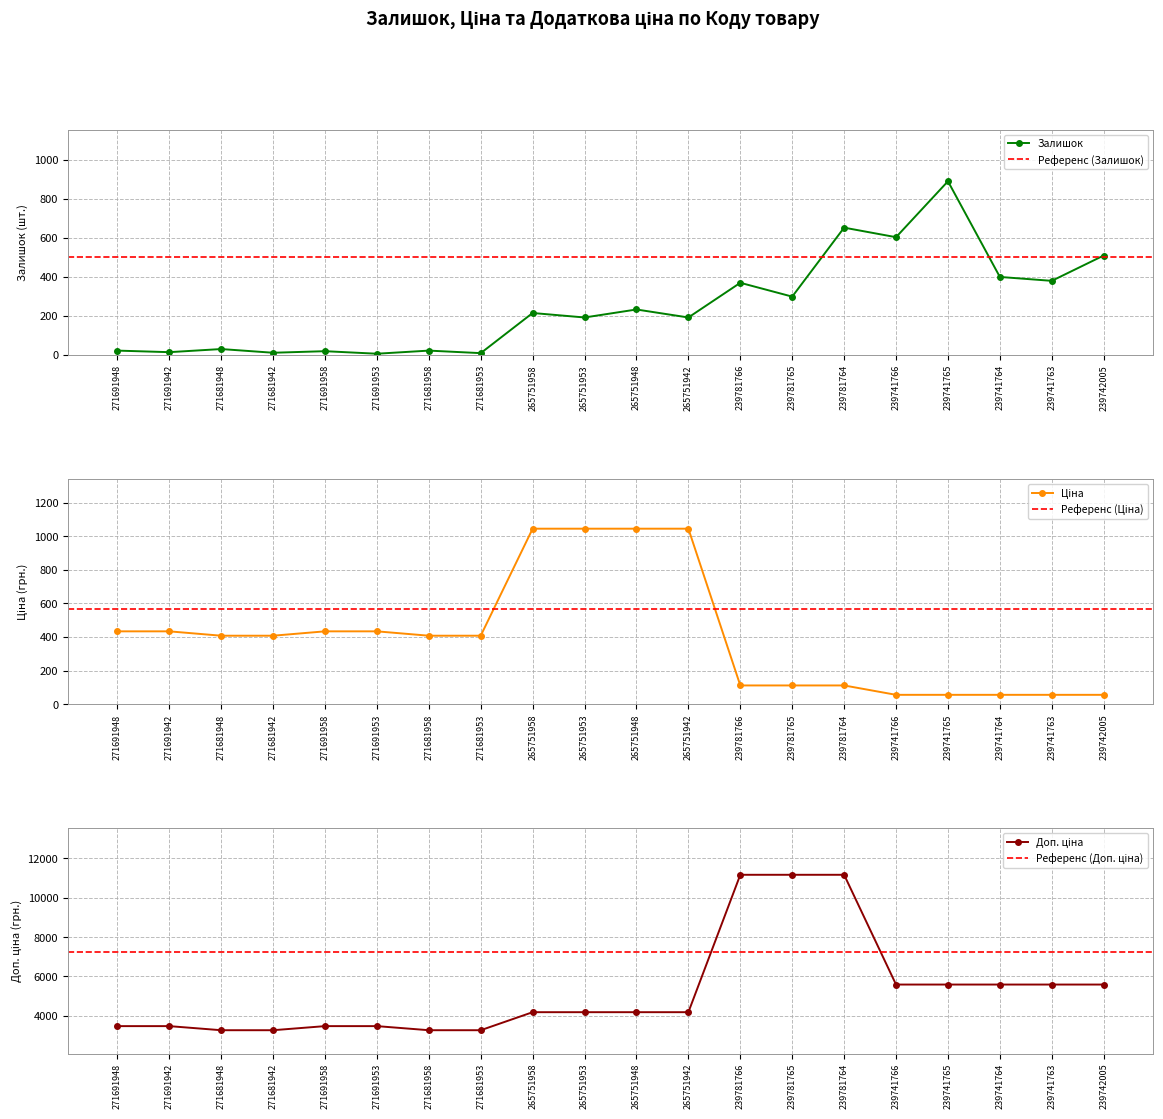

What is the total value across all series at 271691953?

3909.8